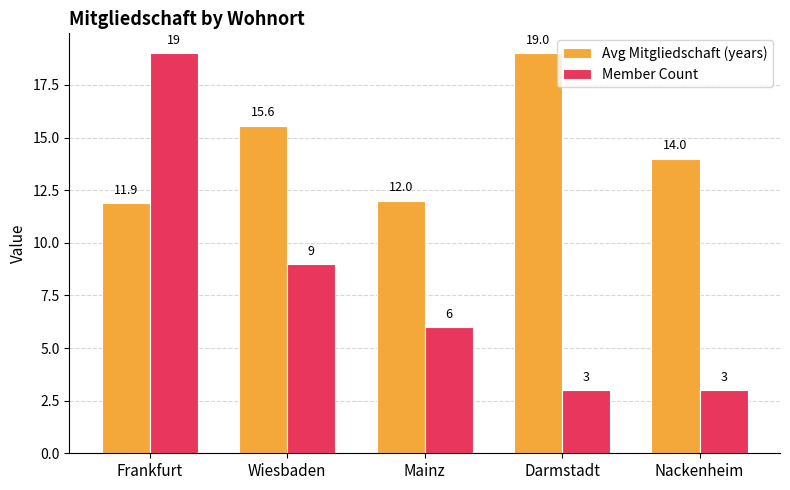

Count the Member Count values in the range 3 to 9.

4